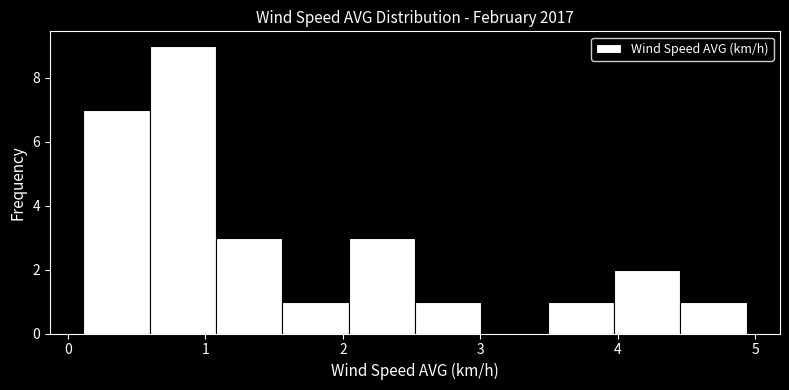

Reading left to right, transcribe this chart: for each bar, give the range it covers on the x-axis and its height. Neither the bar edges nor the heights are printed on the chart, so give them approximately, as read against the axes.

0.1 to 0.6: 7
0.6 to 1.1: 9
1.1 to 1.6: 3
1.6 to 2.0: 1
2.0 to 2.5: 3
2.5 to 3.0: 1
3.0 to 3.5: 0
3.5 to 4.0: 1
4.0 to 4.5: 2
4.5 to 4.9: 1